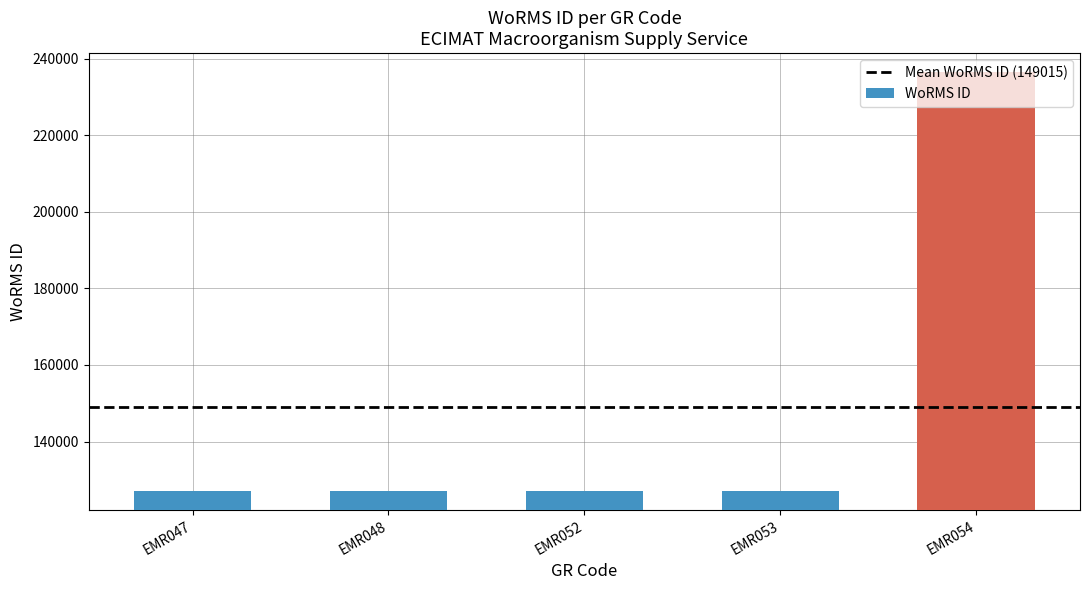

What is the change in value from EMR047 to EMR054?

+109362